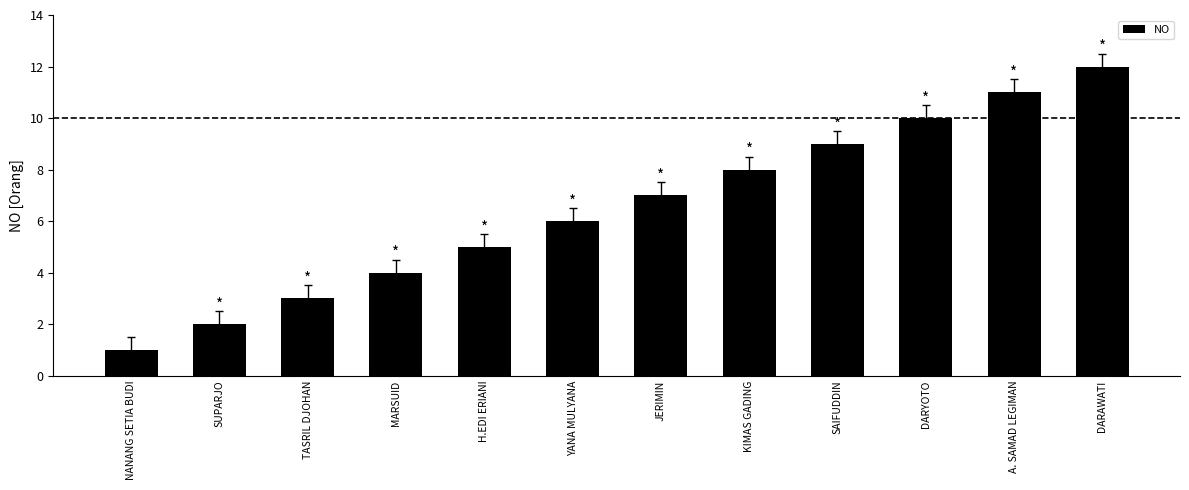

Which has a higher value, NANANG SETIA BUDI or DARYOTO?

DARYOTO